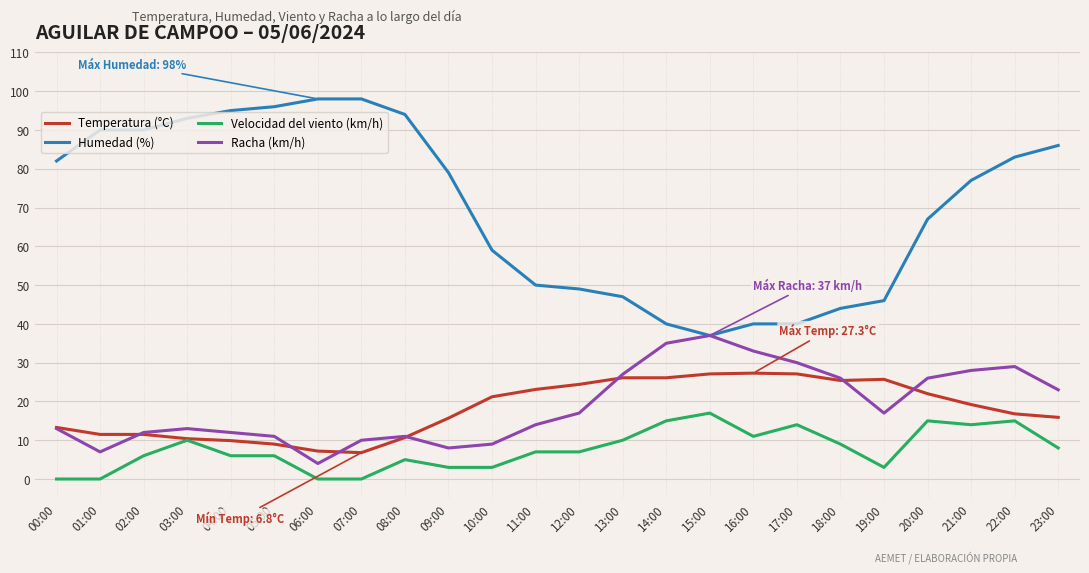

Which series changed the most between 07:00 and 17:00?

Humedad (%)